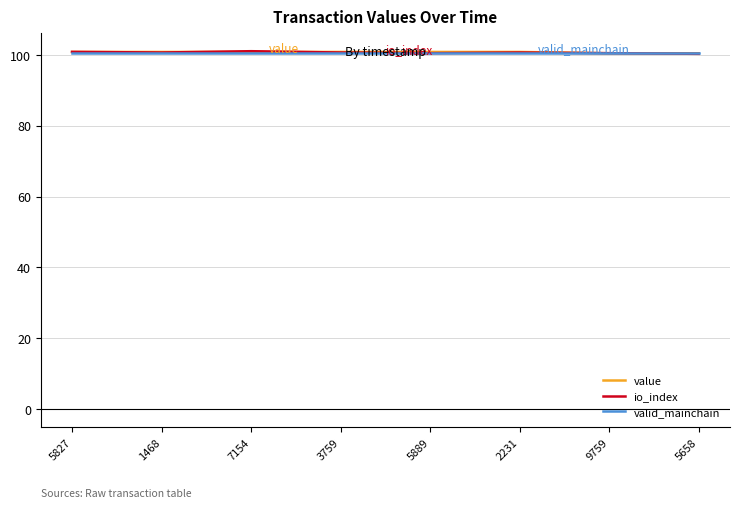

What is the smallest value displayed?

100.2